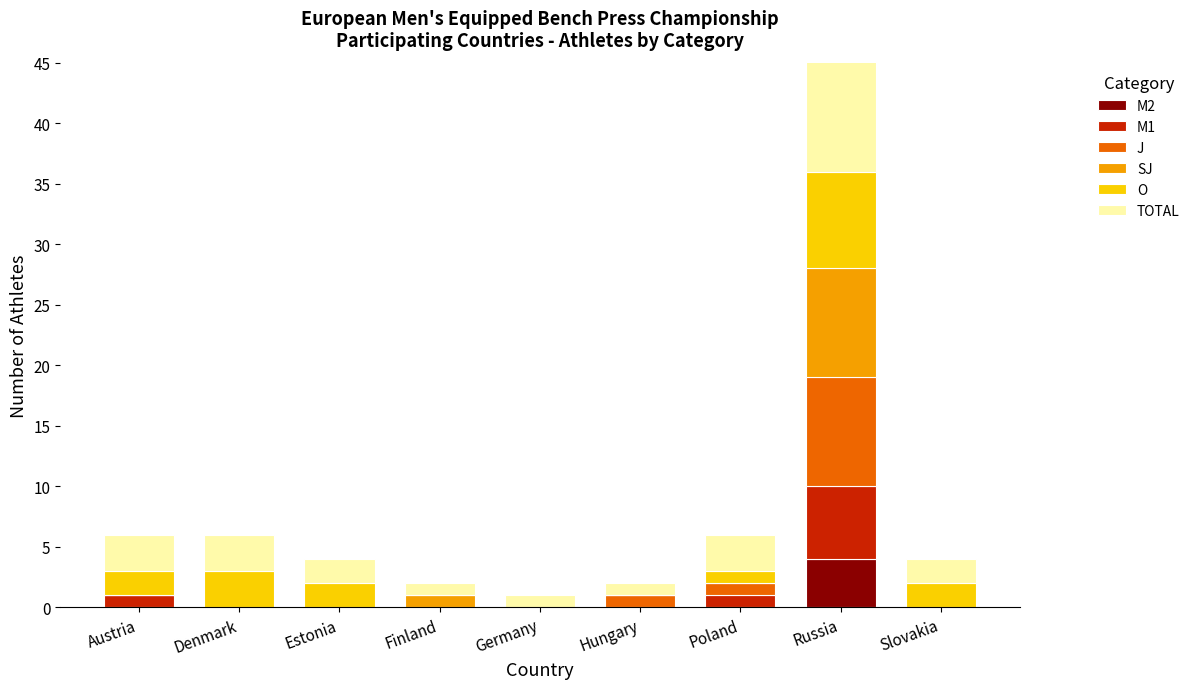

Between Austria and Russia, which series saw the biggest shift?

TOTAL